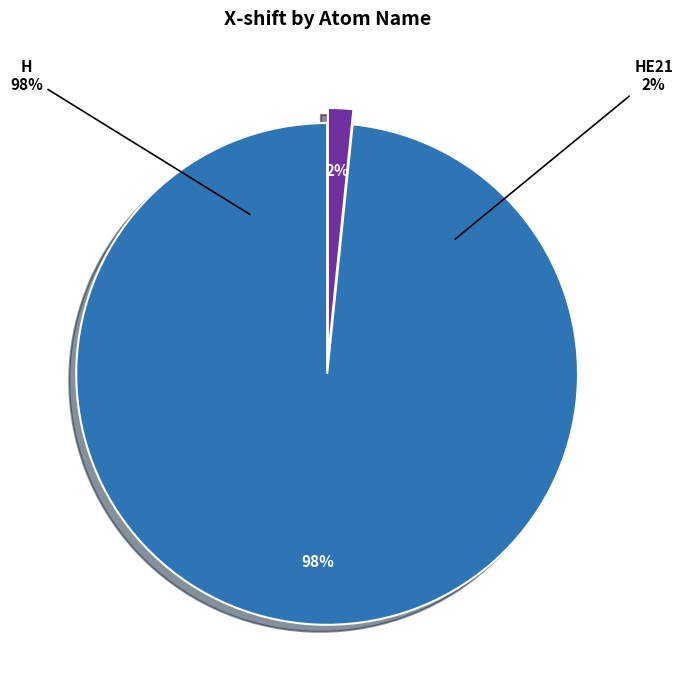

Which slice represents more than half of the pie?

H